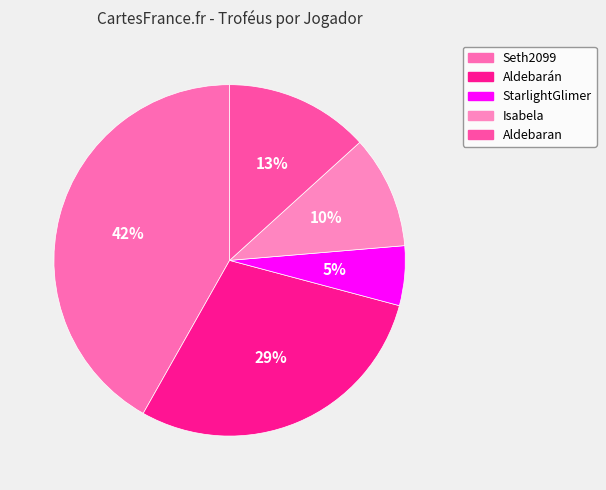

Count the number of slices in the pie.

5